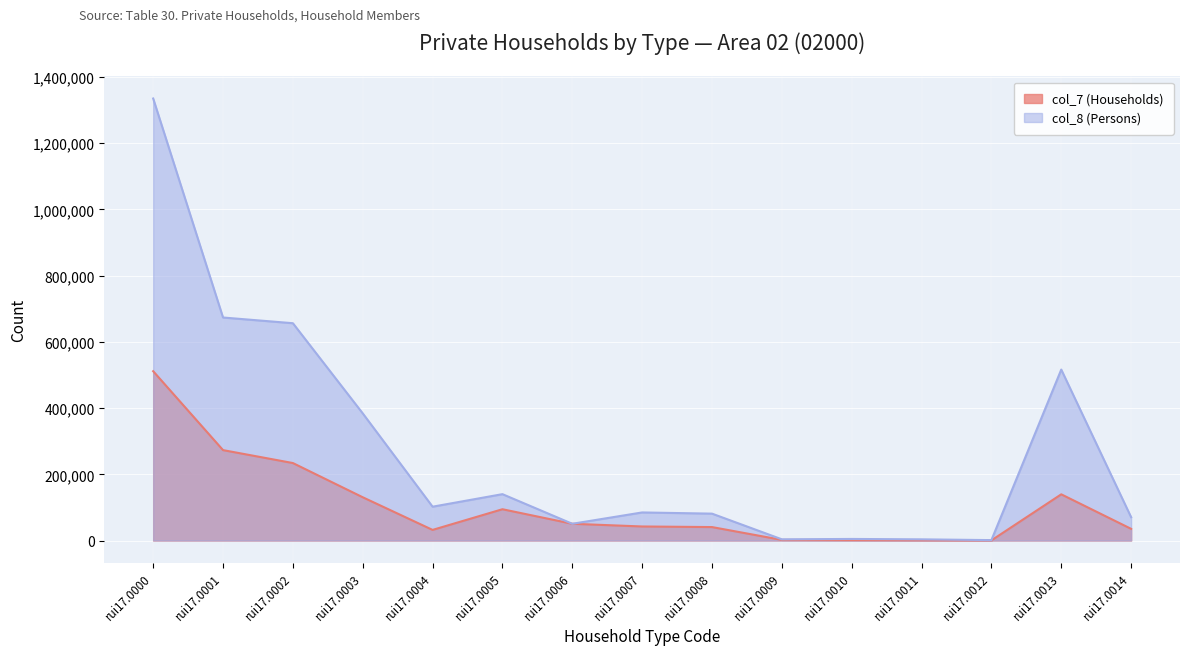

What are all the series names shown in the legend?

col_7 (Households), col_8 (Persons)